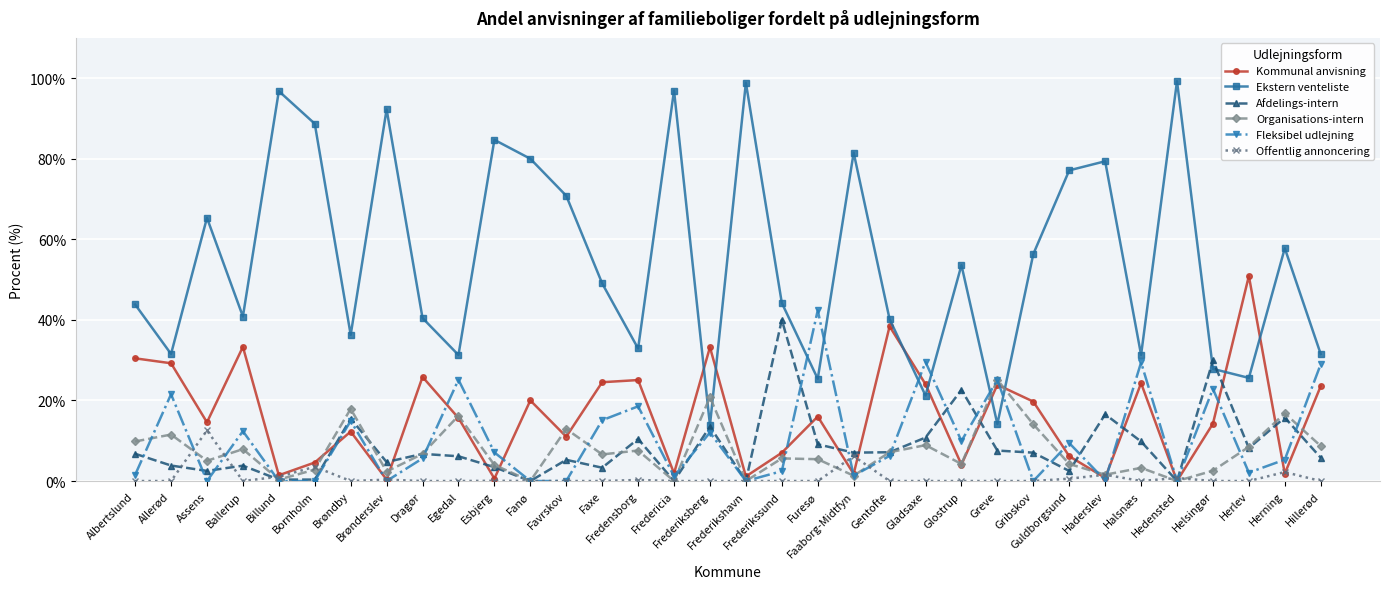

What is the difference between the second highest and second lowest values in the Fleksibel udlejning series?

29.5